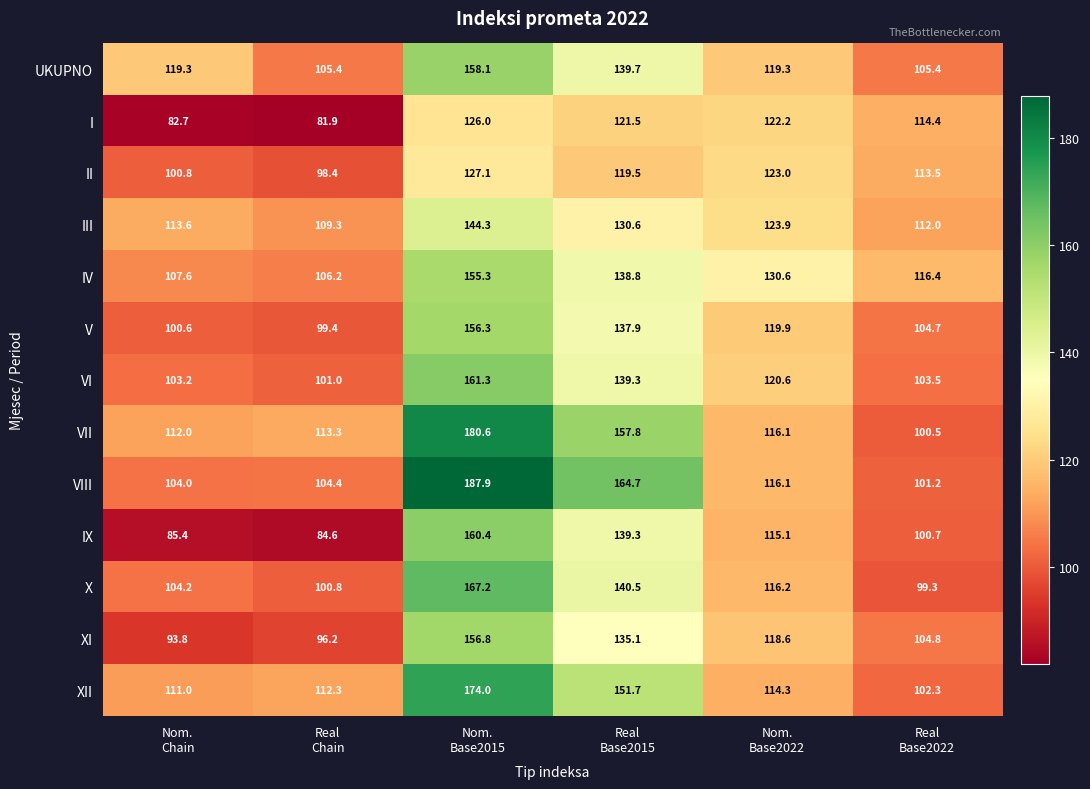

What is the sum of all VI values?

728.9